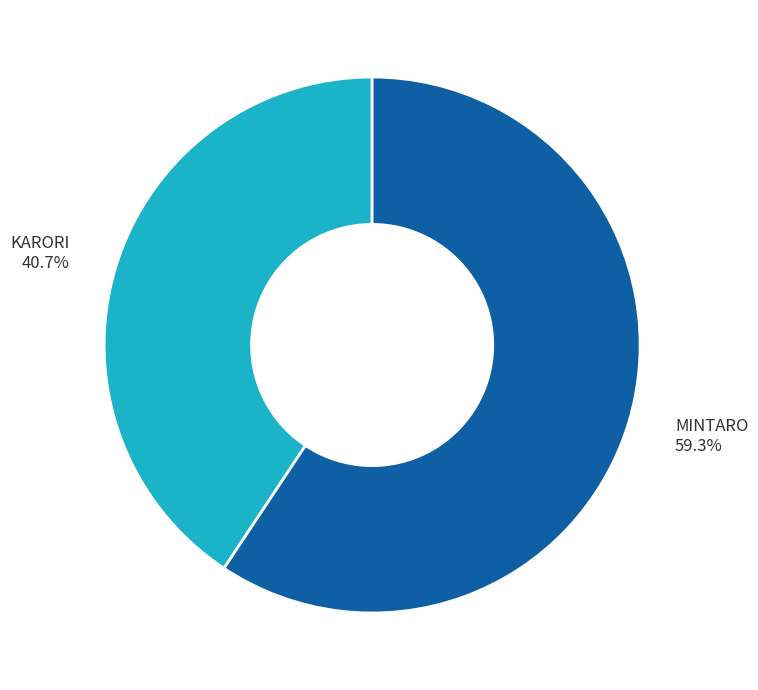

To the nearest percent, what is the average slice percentage?

50%